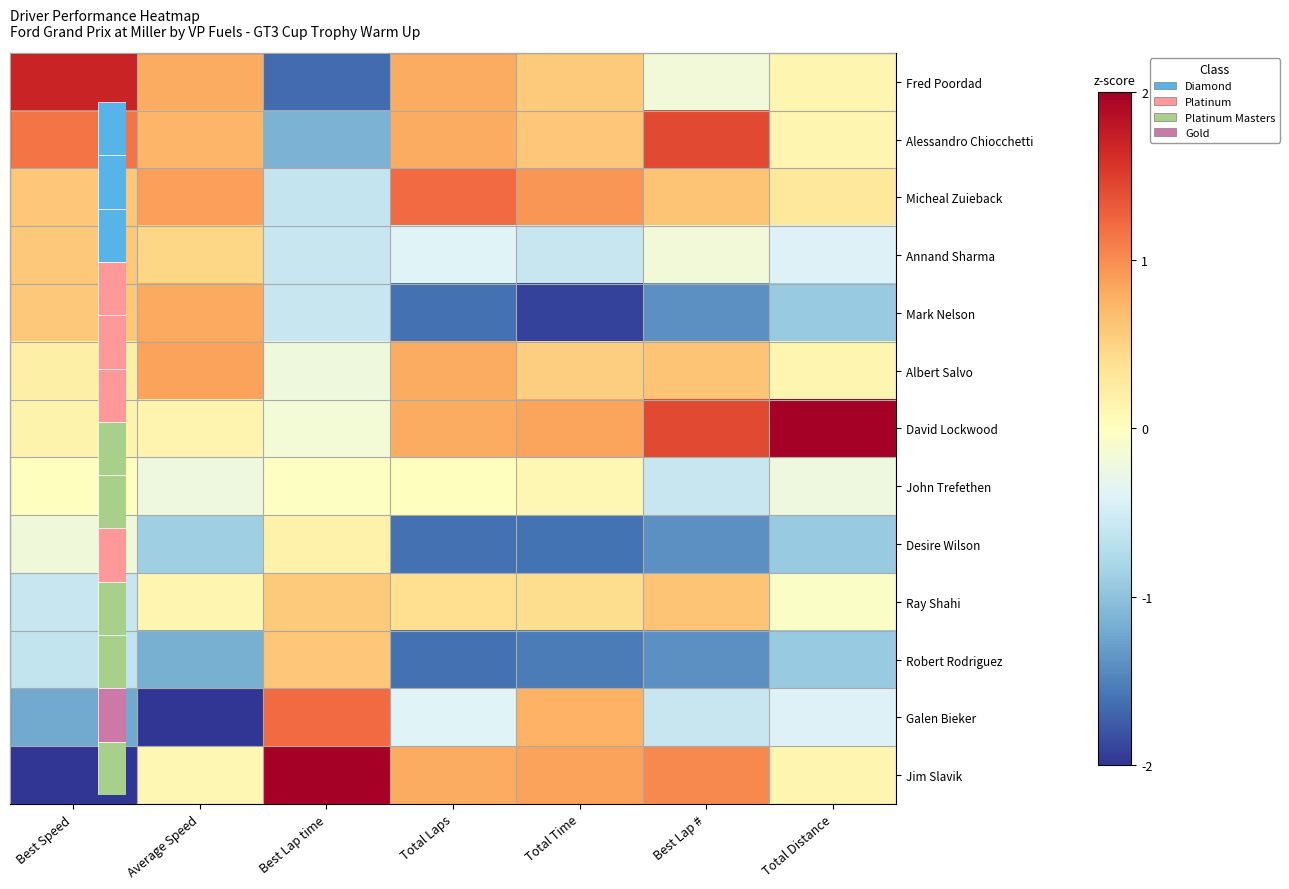

Reading left to right, transcribe all the data shown in this chart.

Fred Poordad: Best Speed=1.7	Average Speed=0.8	Best Lap time=-1.6	Total Laps=0.8	Total Time=0.6	Best Lap #=-0.2	Total Distance=0.1
Alessandro Chiocchetti: Best Speed=1.2	Average Speed=0.7	Best Lap time=-1.1	Total Laps=0.8	Total Time=0.6	Best Lap #=1.4	Total Distance=0.1
Micheal Zuieback: Best Speed=0.6	Average Speed=0.9	Best Lap time=-0.6	Total Laps=1.2	Total Time=0.9	Best Lap #=0.6	Total Distance=0.3
Annand Sharma: Best Speed=0.6	Average Speed=0.5	Best Lap time=-0.6	Total Laps=-0.4	Total Time=-0.6	Best Lap #=-0.2	Total Distance=-0.4
Mark Nelson: Best Speed=0.6	Average Speed=0.8	Best Lap time=-0.6	Total Laps=-1.6	Total Time=-1.9	Best Lap #=-1.4	Total Distance=-0.9
Albert Salvo: Best Speed=0.2	Average Speed=0.9	Best Lap time=-0.2	Total Laps=0.8	Total Time=0.5	Best Lap #=0.6	Total Distance=0.1
David Lockwood: Best Speed=0.2	Average Speed=0.1	Best Lap time=-0.2	Total Laps=0.8	Total Time=0.9	Best Lap #=1.4	Total Distance=3.1
John Trefethen: Best Speed=0.0	Average Speed=-0.2	Best Lap time=-0.0	Total Laps=0.0	Total Time=0.1	Best Lap #=-0.6	Total Distance=-0.2
Desire Wilson: Best Speed=-0.2	Average Speed=-0.9	Best Lap time=0.2	Total Laps=-1.6	Total Time=-1.6	Best Lap #=-1.4	Total Distance=-0.9
Ray Shahi: Best Speed=-0.6	Average Speed=0.1	Best Lap time=0.6	Total Laps=0.4	Total Time=0.4	Best Lap #=0.6	Total Distance=-0.1
Robert Rodriguez: Best Speed=-0.6	Average Speed=-1.2	Best Lap time=0.6	Total Laps=-1.6	Total Time=-1.5	Best Lap #=-1.4	Total Distance=-0.9
Galen Bieker: Best Speed=-1.2	Average Speed=-2.7	Best Lap time=1.2	Total Laps=-0.4	Total Time=0.8	Best Lap #=-0.6	Total Distance=-0.4
Jim Slavik: Best Speed=-2.3	Average Speed=0.1	Best Lap time=2.4	Total Laps=0.8	Total Time=0.9	Best Lap #=1.0	Total Distance=0.1